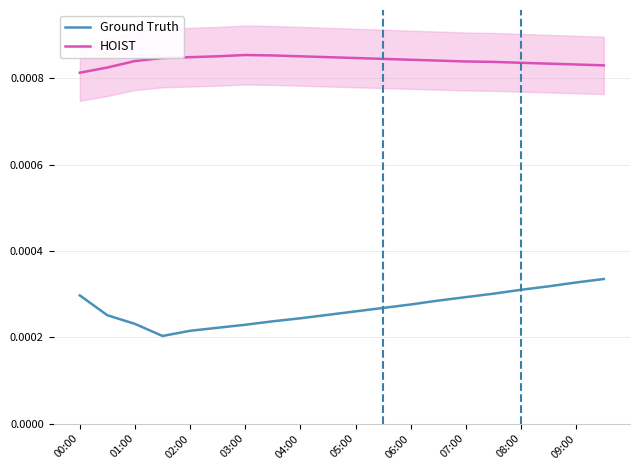

In Ground Truth, how many points are lower than both neighbors (excluding endpoints)?

1